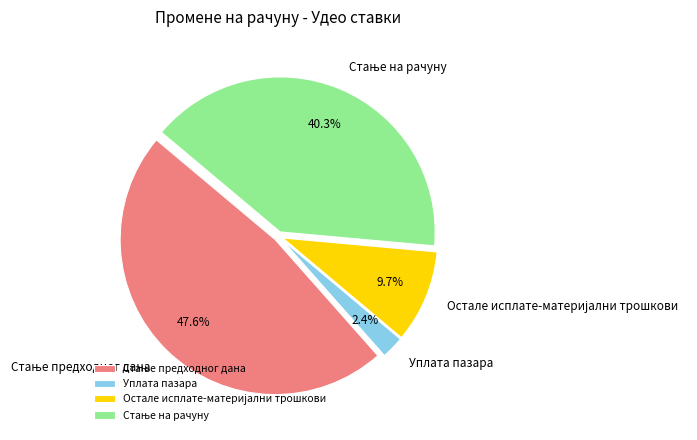

How many segments does this pie chart have?

4